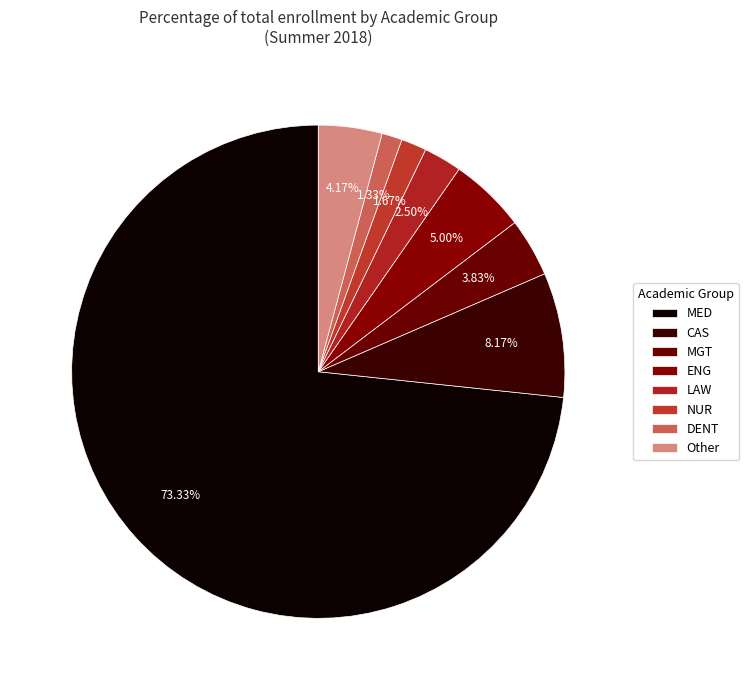

Does any single category account for the majority?

Yes